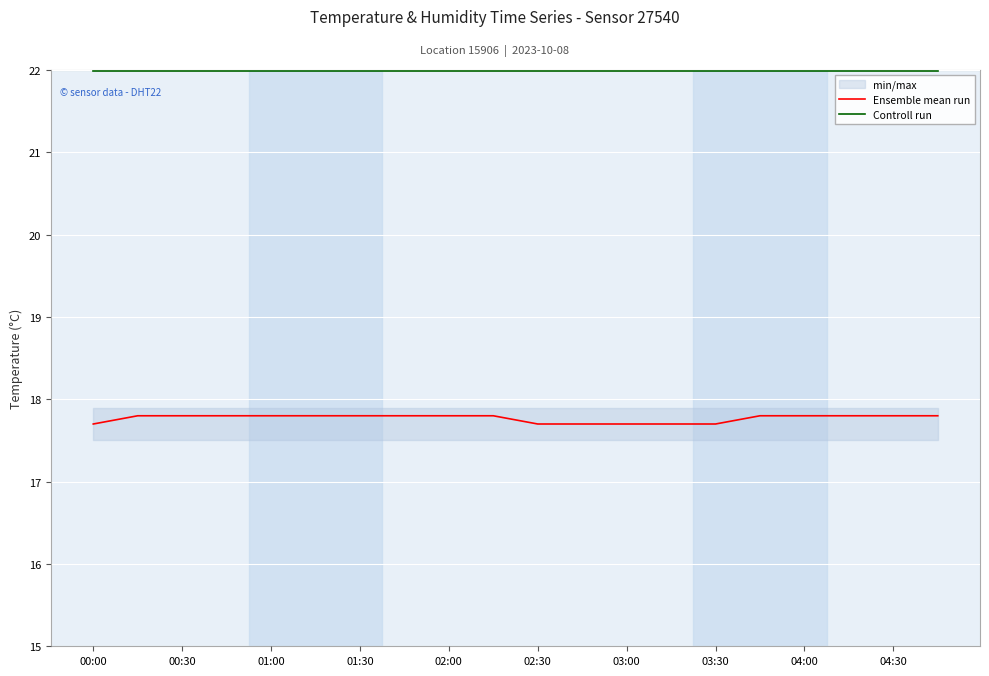

The value of Controll run at 02:30 is 32.6. True or false?

False